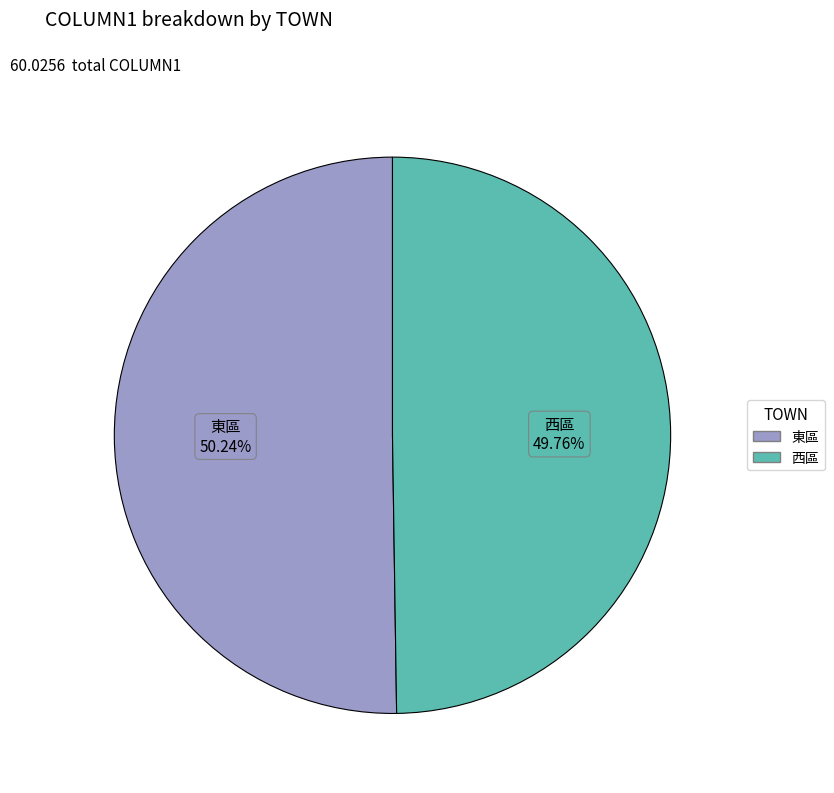

What percentage is the 西區 slice, to the nearest percent?

50%